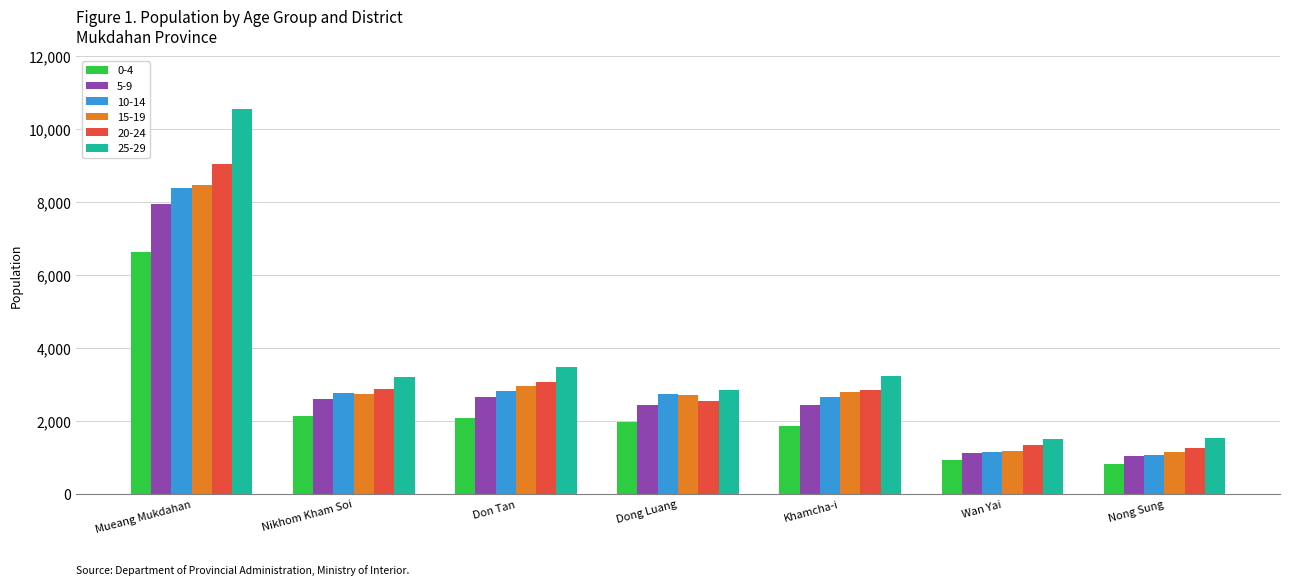

What is the spread (max minus min) of values at Nong Sung?

709